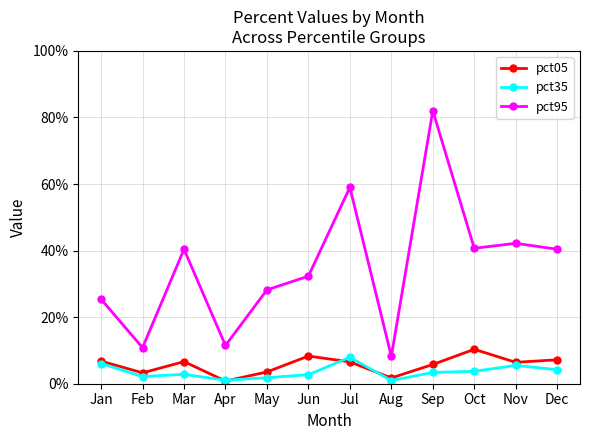

Does the chart have visible grid lines?

Yes